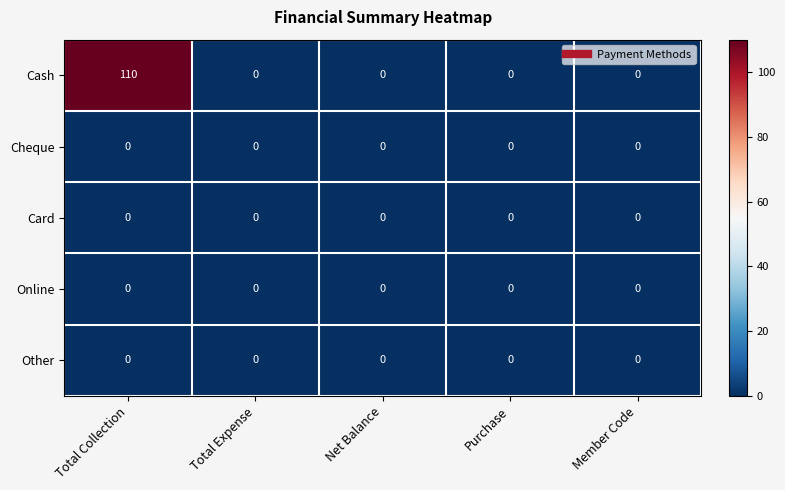

Reading left to right, extract all data points from this chart.

Cash: Total Collection=110	Total Expense=0	Net Balance=0	Purchase=0	Member Code=0
Cheque: Total Collection=0	Total Expense=0	Net Balance=0	Purchase=0	Member Code=0
Card: Total Collection=0	Total Expense=0	Net Balance=0	Purchase=0	Member Code=0
Online: Total Collection=0	Total Expense=0	Net Balance=0	Purchase=0	Member Code=0
Other: Total Collection=0	Total Expense=0	Net Balance=0	Purchase=0	Member Code=0